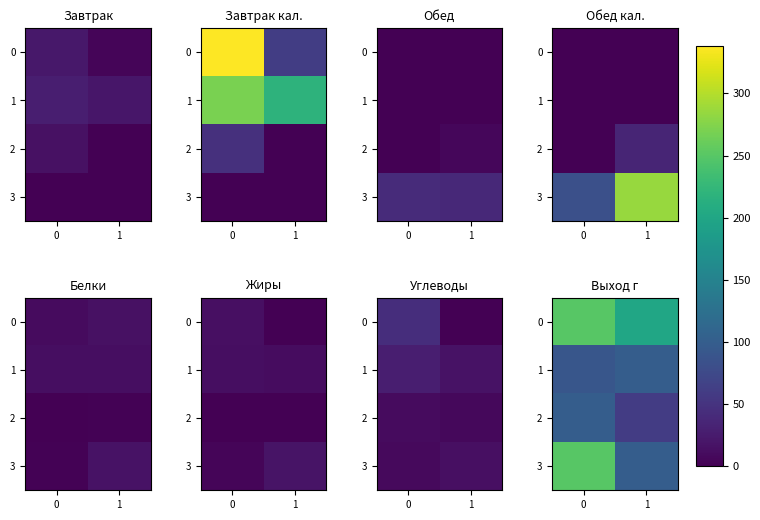

Is the value of 1 at 1 greater than the value of 3 at 1?

No